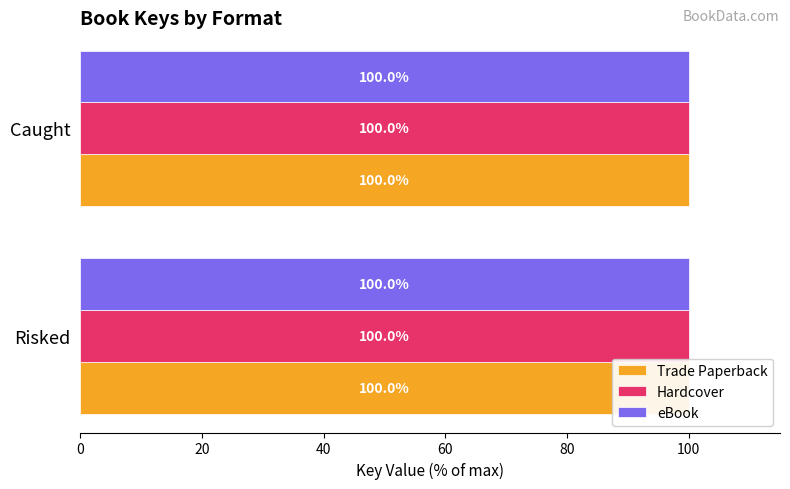

Does the chart contain stacked bars?

No